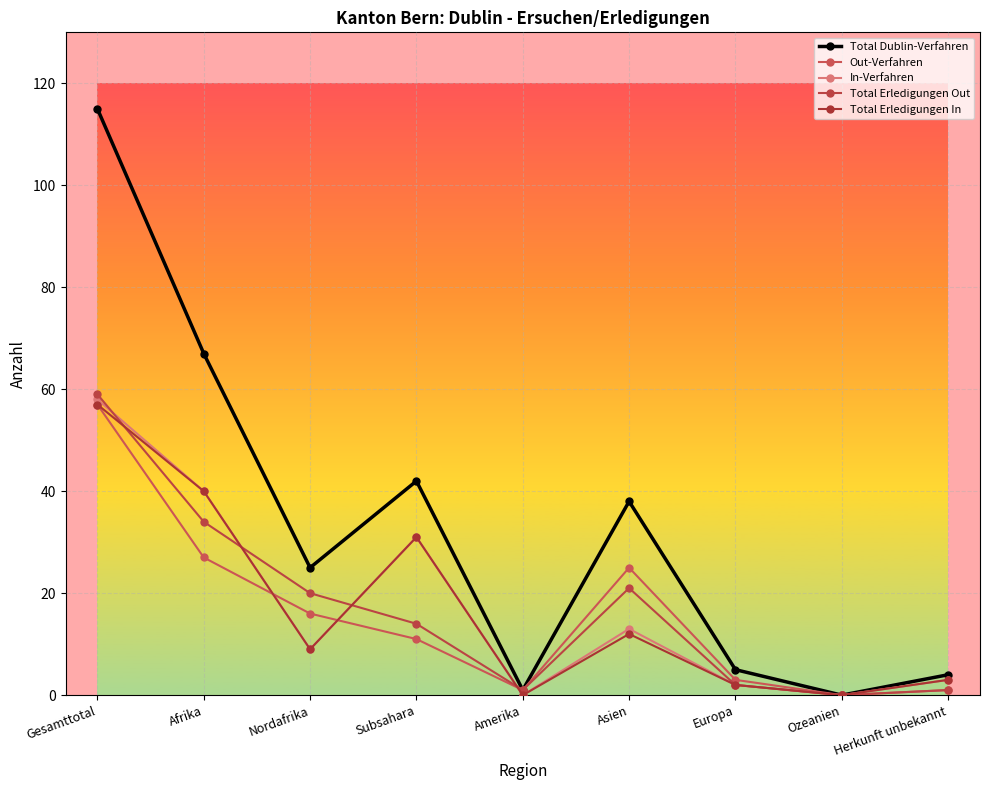

How many categories are shown in the chart?

9